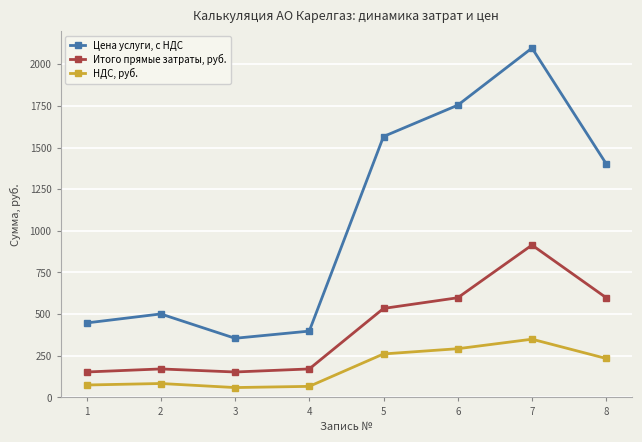

What is the minimum value shown in the chart?

59.2